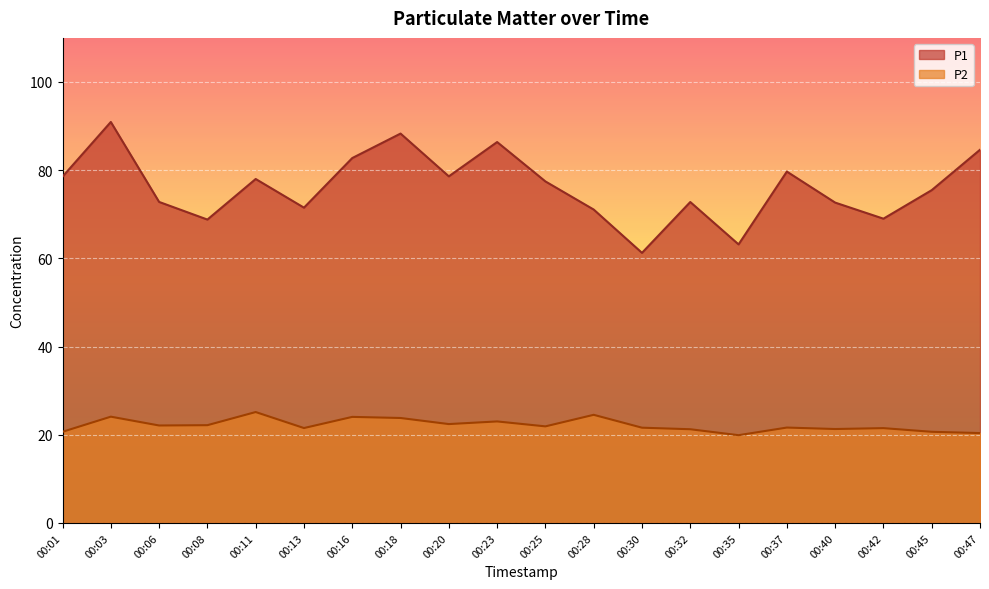

How many lines are shown in the chart?

2